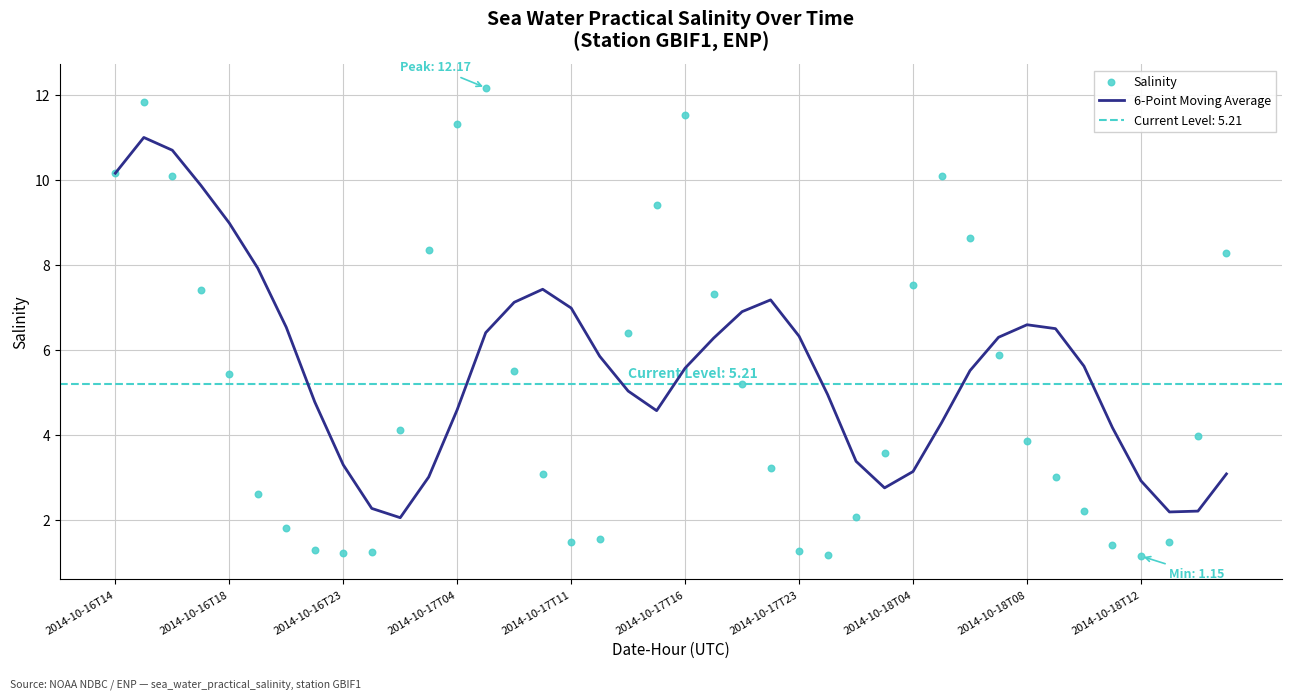

Which series contains the highest Y value?

Salinity